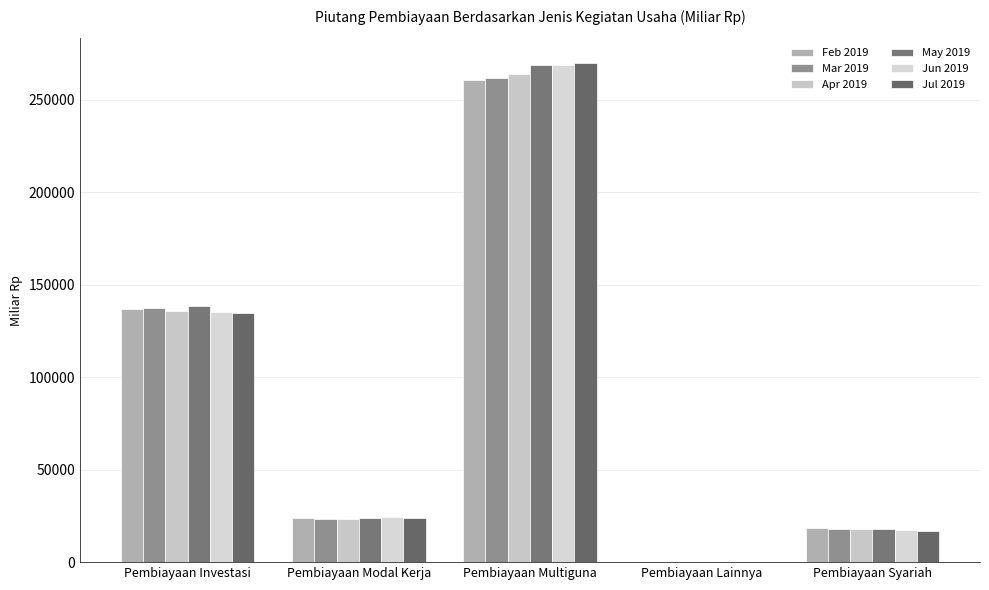

What is the sum of the Jul 2019 values at Pembiayaan Lainnya and Pembiayaan Multiguna?

269811.9